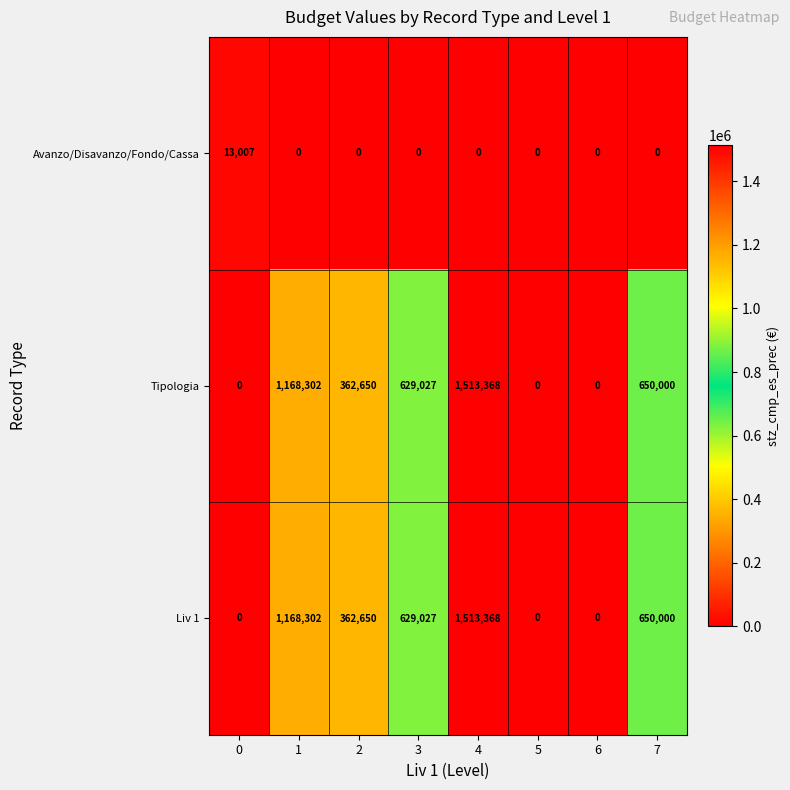

True or false: Tipologia has a value of -836342 at 6.

False